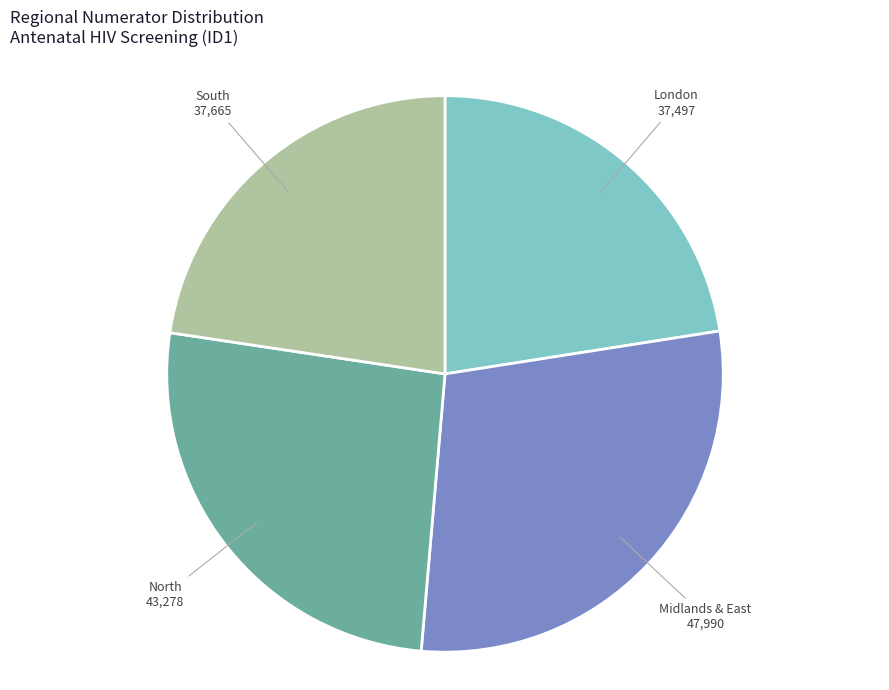

What is the ratio of the value at Midlands & East to the value at London?

1.3